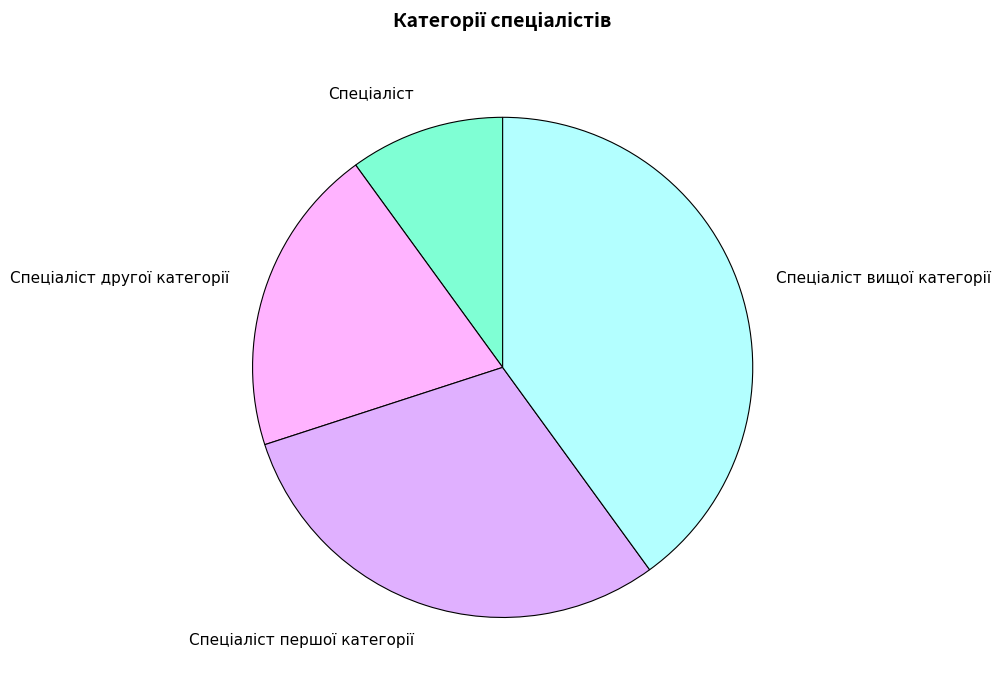

Is there a majority slice in this chart?

No